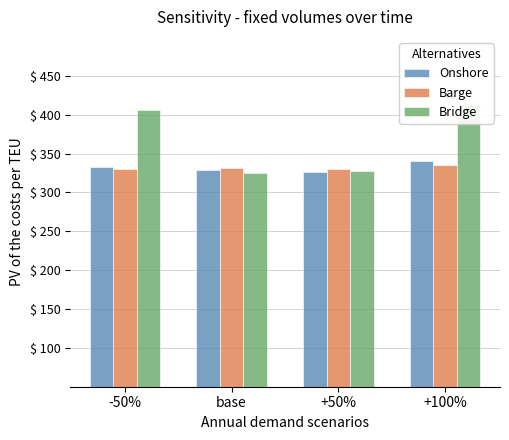

What is the value of the Barge bar at the 2nd from the left?

11.2